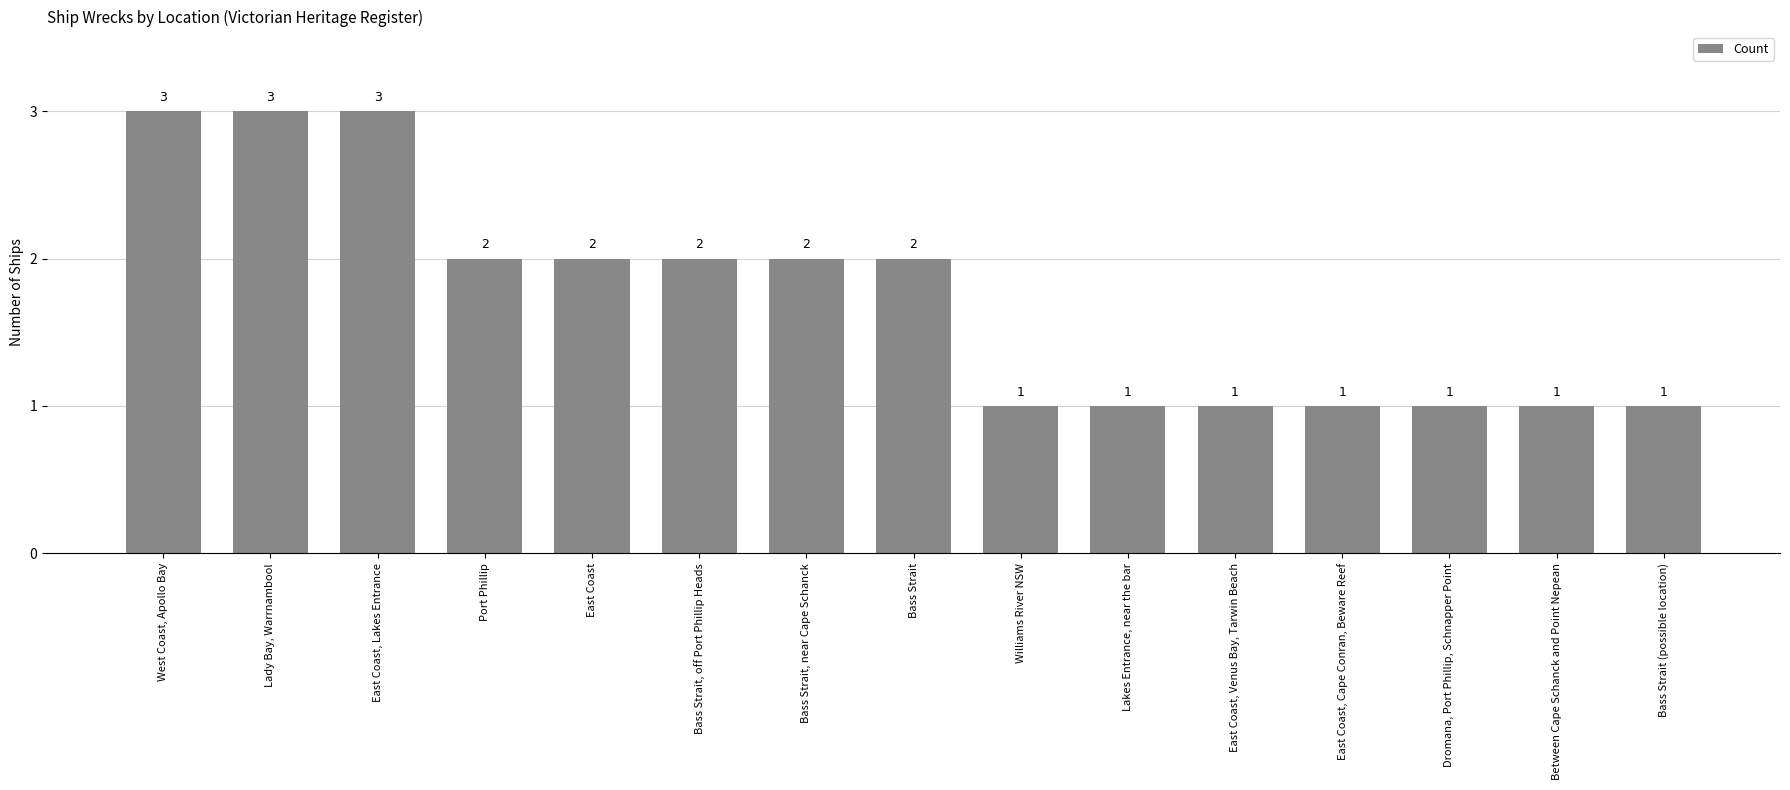

What is the maximum value shown in the chart?

3